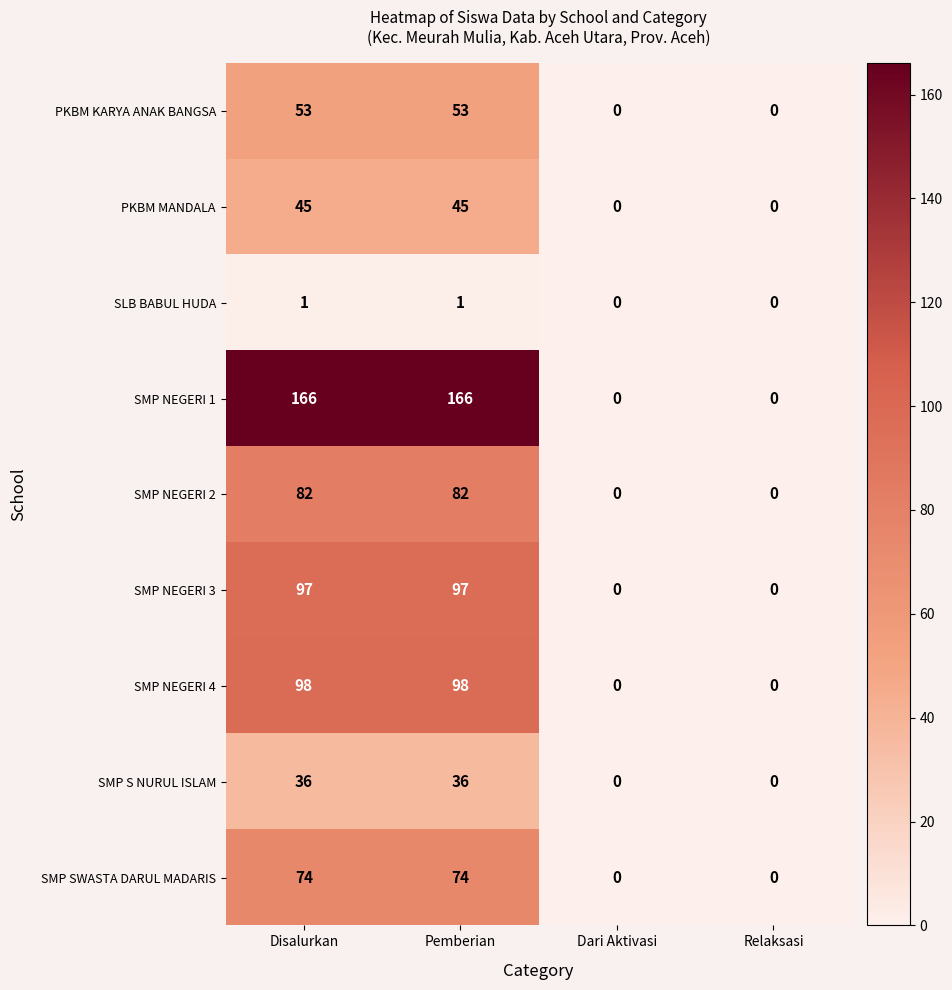

What is the difference between the SMP SWASTA DARUL MADARIS values at Dari Aktivasi and Disalurkan?

74